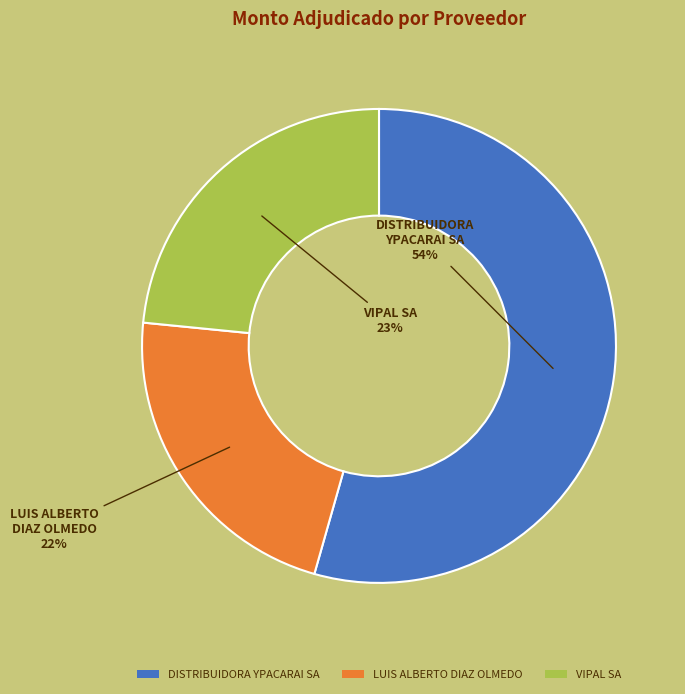

To the nearest percent, what is the difference between the LUIS ALBERTO DIAZ OLMEDO and VIPAL SA slice percentages?

1%